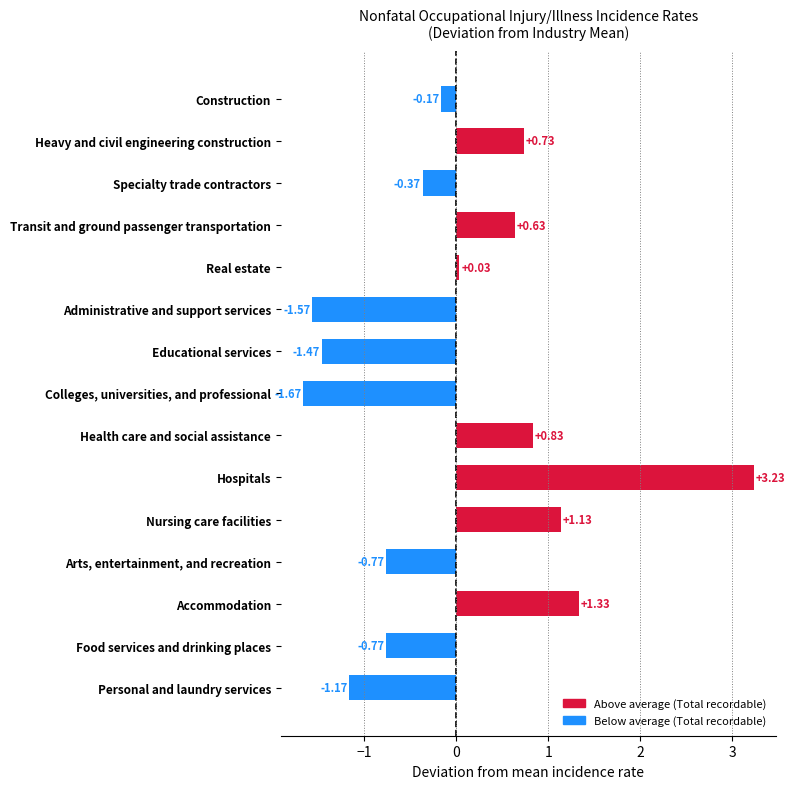

At which category does the chart reach its minimum across all series?

Colleges, universities, and professional